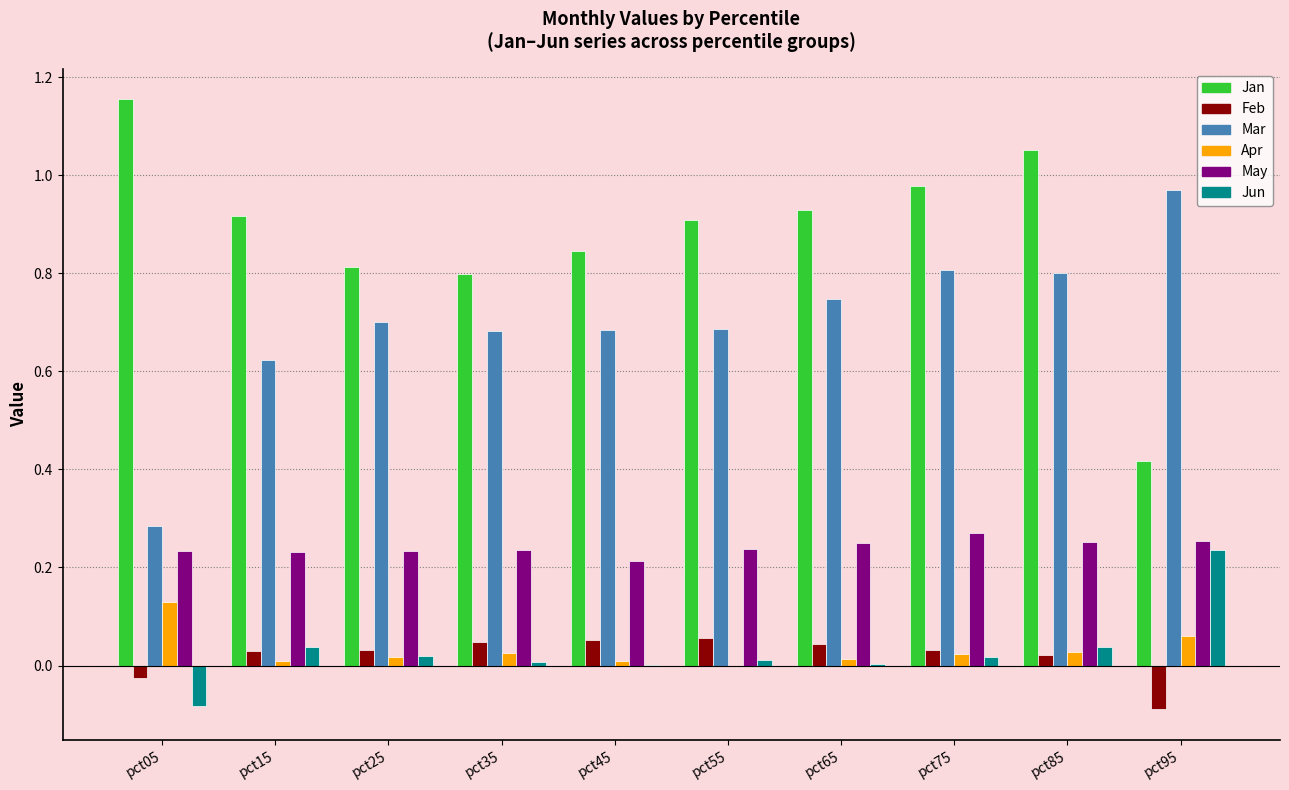

At which label does Jun reach its peak?

pct95